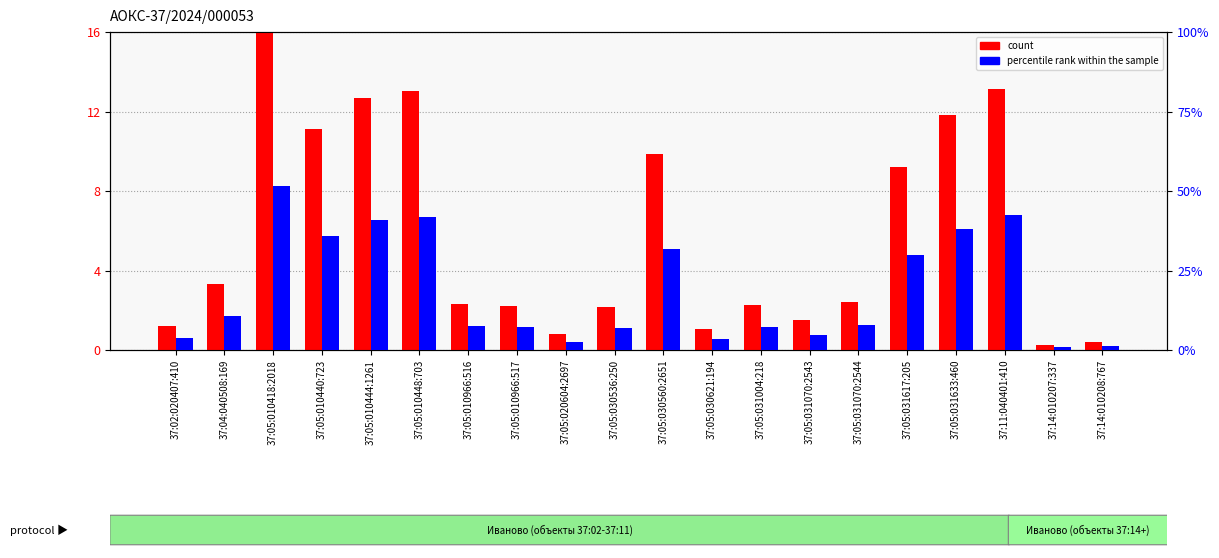

What is the greatest value displayed?

51.6